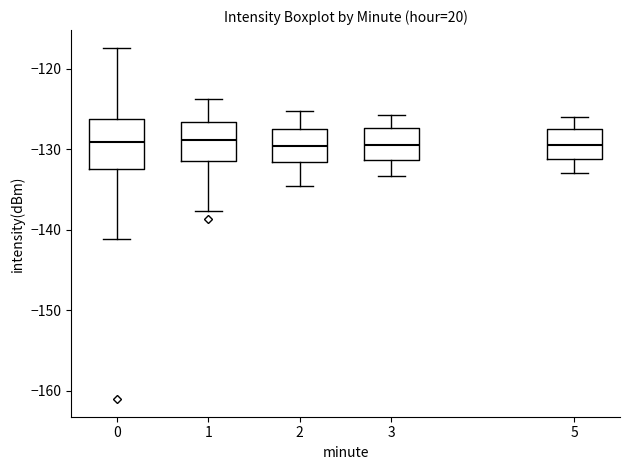

Reading left to right, read every box against the y-axis: the position of its median line, the range the box covers, and the ends of its whiskers. The values are not printed on the chart, so give them approximately, as read against the axis.

0: median -129, box -132 to -126, whiskers -141 to -117
1: median -129, box -131 to -127, whiskers -138 to -124
2: median -130, box -132 to -127, whiskers -135 to -125
3: median -129, box -131 to -127, whiskers -133 to -126
5: median -129, box -131 to -127, whiskers -133 to -126